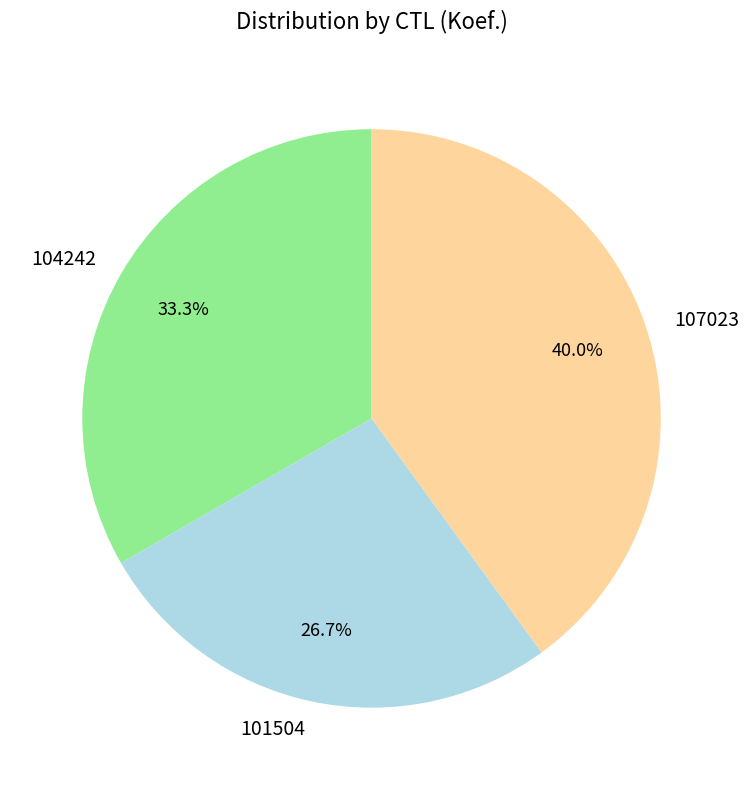

Which category has the biggest portion of the pie?

107023